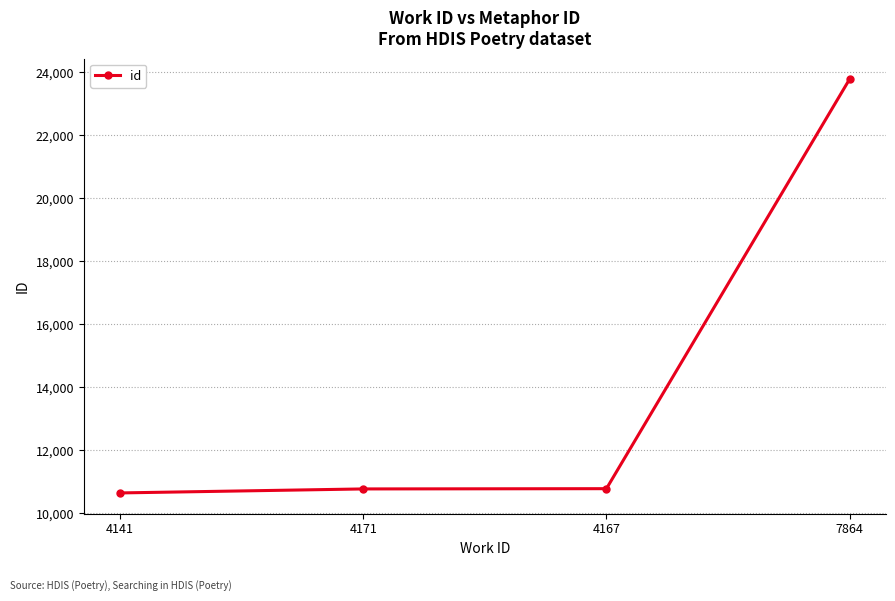

What is the label of the 3rd point from the left?

4167